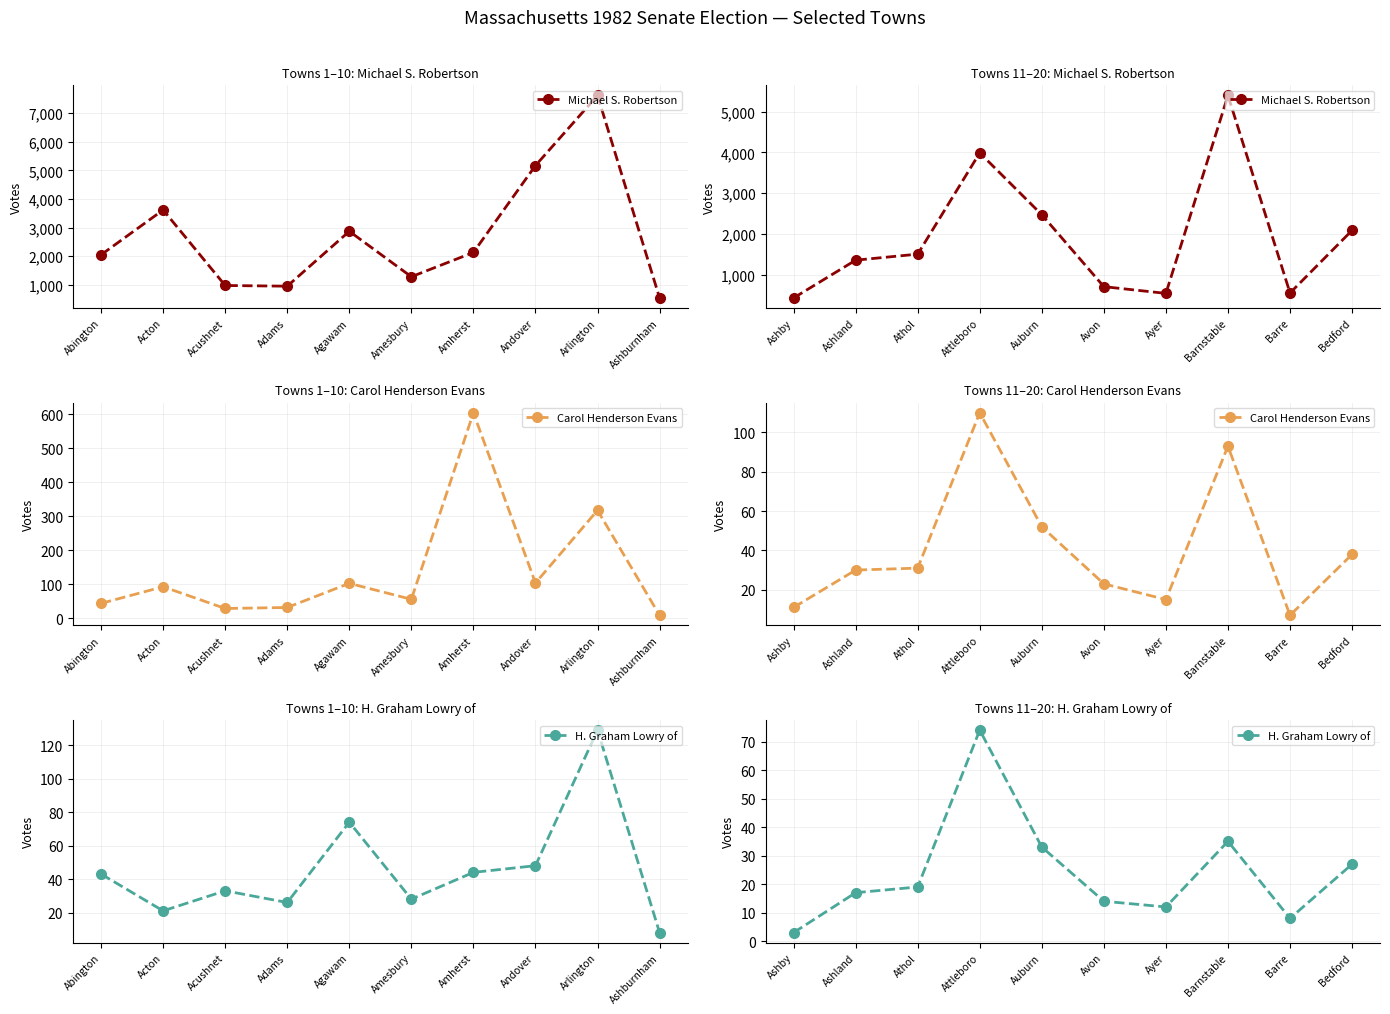

What are all the series names shown in the legend?

Michael S. Robertson, Carol Henderson Evans, H. Graham Lowry of